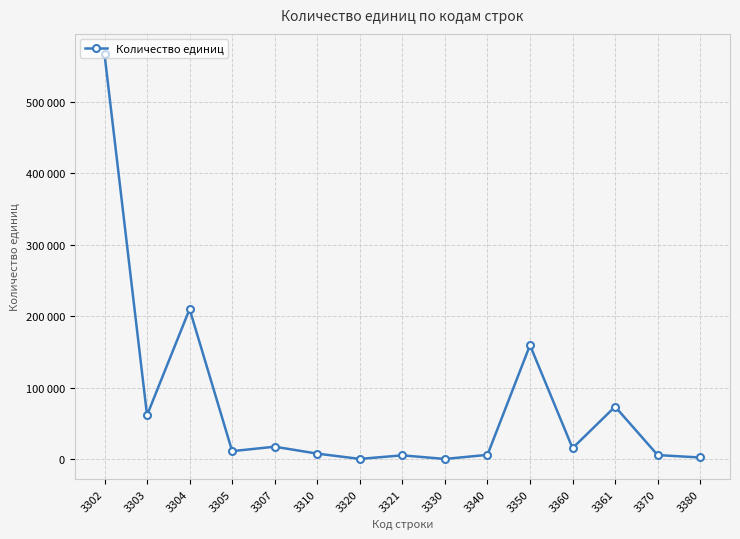

The value at 3304 is 48163. True or false?

False